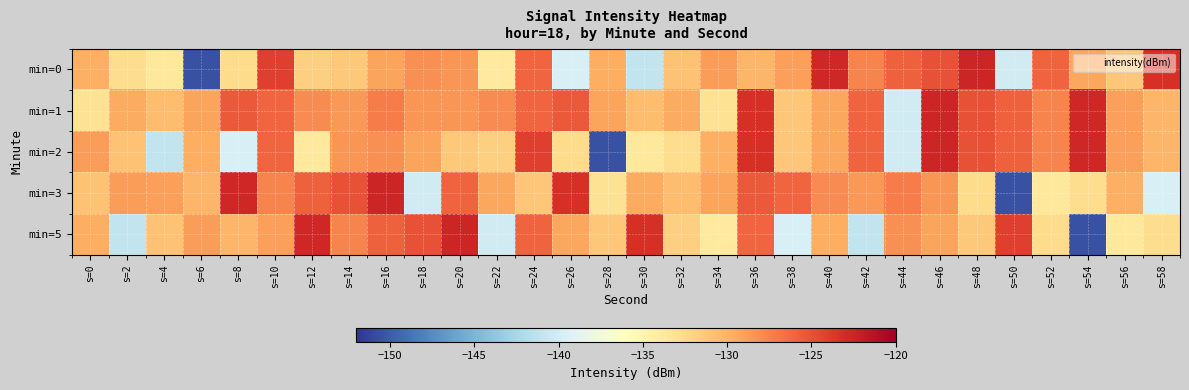

Reading left to right, transcribe all the data shown in this chart.

min=0: s=0=-129.8	s=2=-132.7	s=4=-133.7	s=6=-150.5	s=8=-132.6	s=10=-124.1	s=12=-131.8	s=14=-131.3	s=16=-129.2	s=18=-128.1	s=20=-128.4	s=22=-133.8	s=24=-126.0	s=26=-139.6	s=28=-129.7	s=30=-140.9	s=32=-131.0	s=34=-128.9	s=36=-130.2	s=38=-129.0	s=40=-122.7	s=42=-127.6	s=44=-125.8	s=46=-125.1	s=48=-122.5	s=50=-140.0	s=52=-126.0	s=54=-129.3	s=56=-131.2	s=58=-123.1
min=1: s=0=-133.1	s=2=-129.6	s=4=-130.6	s=6=-129.2	s=8=-125.5	s=10=-126.1	s=12=-128.0	s=14=-128.6	s=16=-127.2	s=18=-128.4	s=20=-128.4	s=22=-128.0	s=24=-126.1	s=26=-125.5	s=28=-129.2	s=30=-130.6	s=32=-129.6	s=34=-133.1	s=36=-123.1	s=38=-131.2	s=40=-129.3	s=42=-126.0	s=44=-140.0	s=46=-122.5	s=48=-125.1	s=50=-125.8	s=52=-127.6	s=54=-122.7	s=56=-129.0	s=58=-130.2
min=2: s=0=-128.9	s=2=-131.0	s=4=-140.9	s=6=-129.7	s=8=-139.6	s=10=-126.0	s=12=-133.8	s=14=-128.4	s=16=-128.1	s=18=-129.2	s=20=-131.3	s=22=-131.8	s=24=-124.1	s=26=-132.6	s=28=-150.5	s=30=-133.7	s=32=-132.7	s=34=-129.8	s=36=-123.1	s=38=-131.2	s=40=-129.3	s=42=-126.0	s=44=-140.0	s=46=-122.5	s=48=-125.1	s=50=-125.8	s=52=-127.6	s=54=-122.7	s=56=-129.0	s=58=-130.2
min=3: s=0=-131.0	s=2=-128.9	s=4=-129.0	s=6=-130.2	s=8=-122.7	s=10=-127.6	s=12=-125.8	s=14=-125.1	s=16=-122.5	s=18=-140.0	s=20=-126.0	s=22=-129.3	s=24=-131.2	s=26=-123.1	s=28=-133.1	s=30=-129.6	s=32=-130.6	s=34=-129.2	s=36=-125.5	s=38=-126.1	s=40=-128.0	s=42=-128.6	s=44=-127.2	s=46=-128.4	s=48=-132.6	s=50=-150.5	s=52=-133.7	s=54=-132.7	s=56=-129.8	s=58=-139.6
min=5: s=0=-129.7	s=2=-140.9	s=4=-131.0	s=6=-128.9	s=8=-130.2	s=10=-129.0	s=12=-122.7	s=14=-127.6	s=16=-125.8	s=18=-125.1	s=20=-122.5	s=22=-140.0	s=24=-126.0	s=26=-129.3	s=28=-131.2	s=30=-123.1	s=32=-131.8	s=34=-133.8	s=36=-126.0	s=38=-139.6	s=40=-129.7	s=42=-140.9	s=44=-128.1	s=46=-129.2	s=48=-131.3	s=50=-124.1	s=52=-132.6	s=54=-150.5	s=56=-133.7	s=58=-132.7